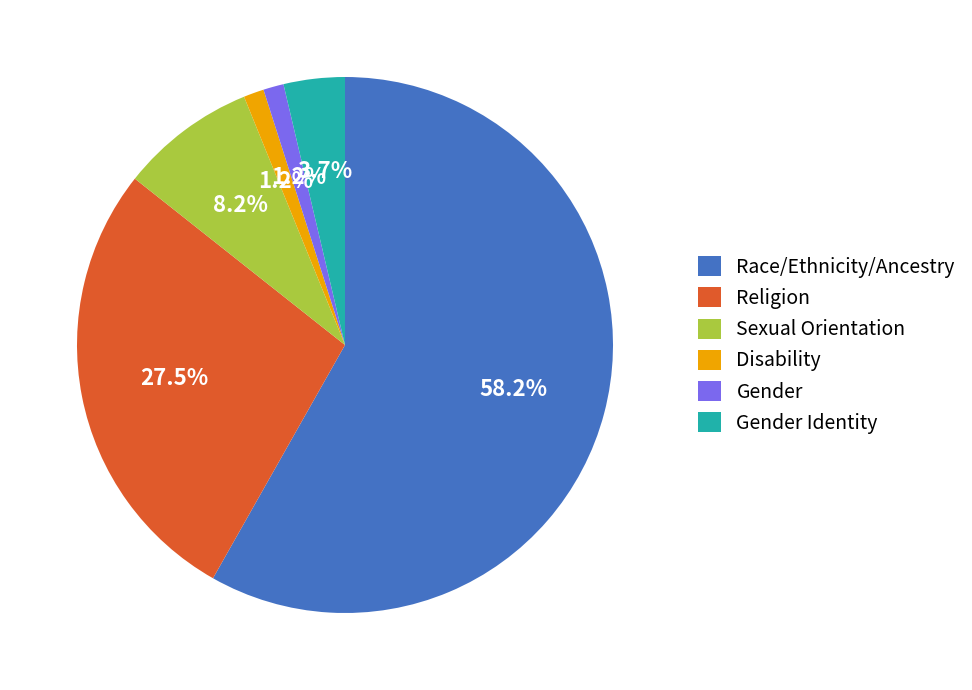

To the nearest percent, what is the average slice percentage?

17%